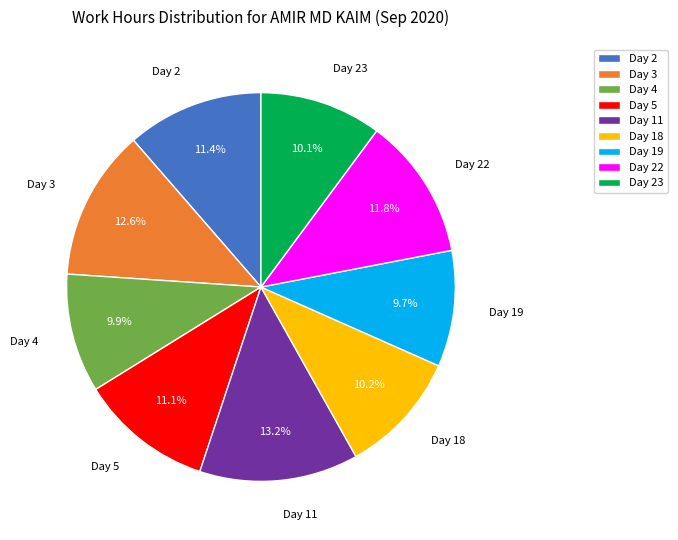

How much of the chart is everything except Day 4?

90.1%